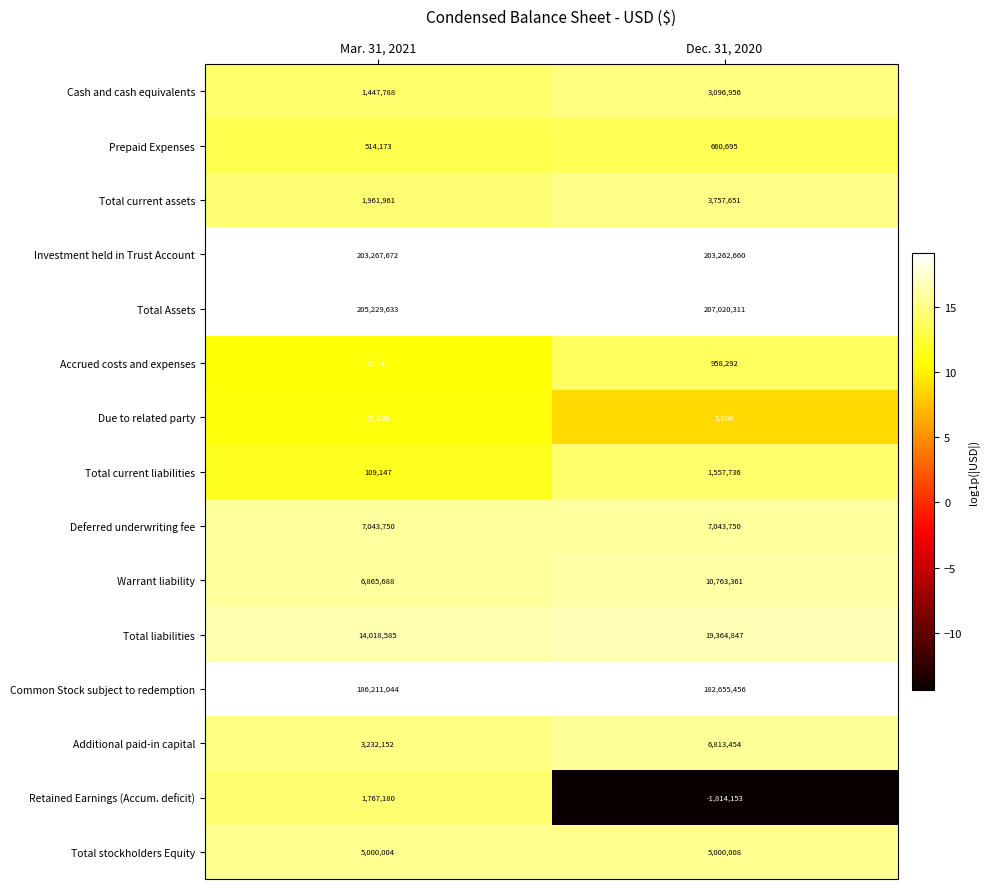

What is the difference between the maximum and minimum values in the Warrant liability series?

3897673